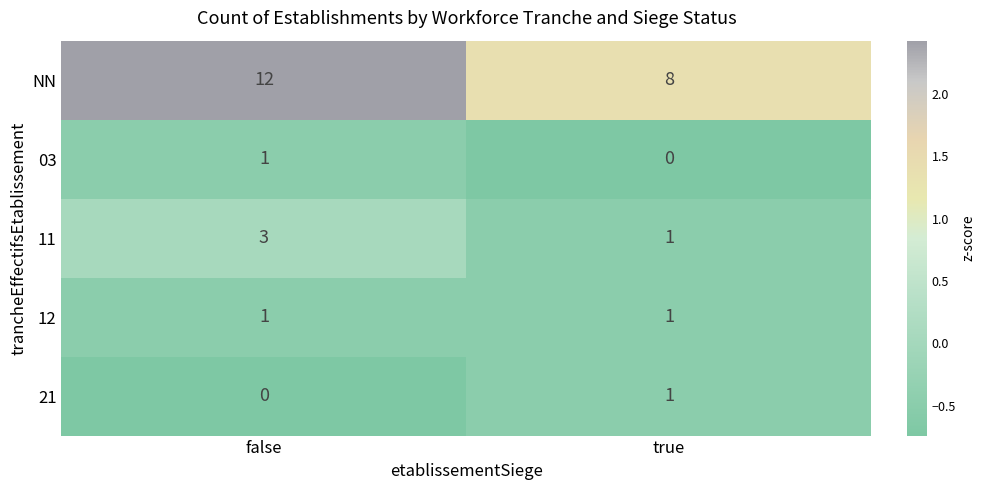

At which category does the chart reach its peak across all series?

false